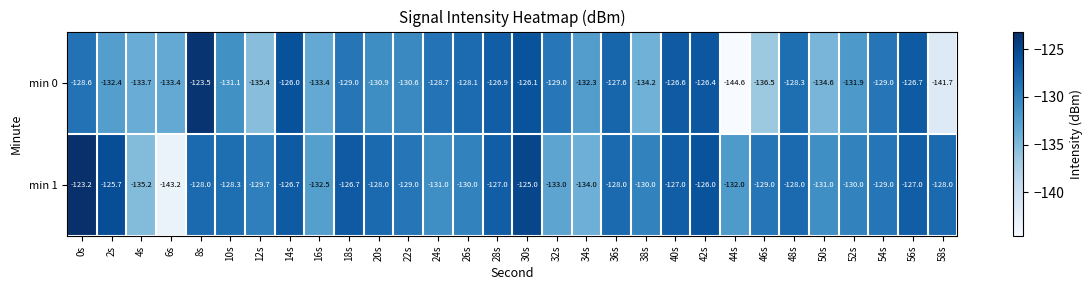

At which category is the sum across all series the highest?

30s